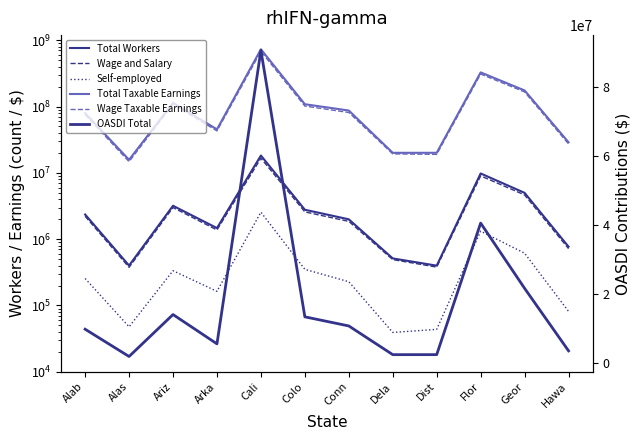

Is this an area chart (filled region under the line)?

No